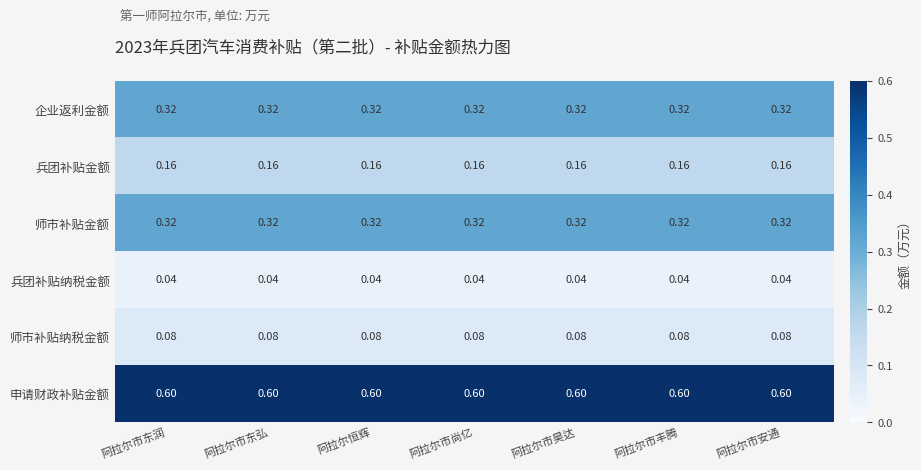

Which series has the largest total across all categories?

申请财政补贴金额